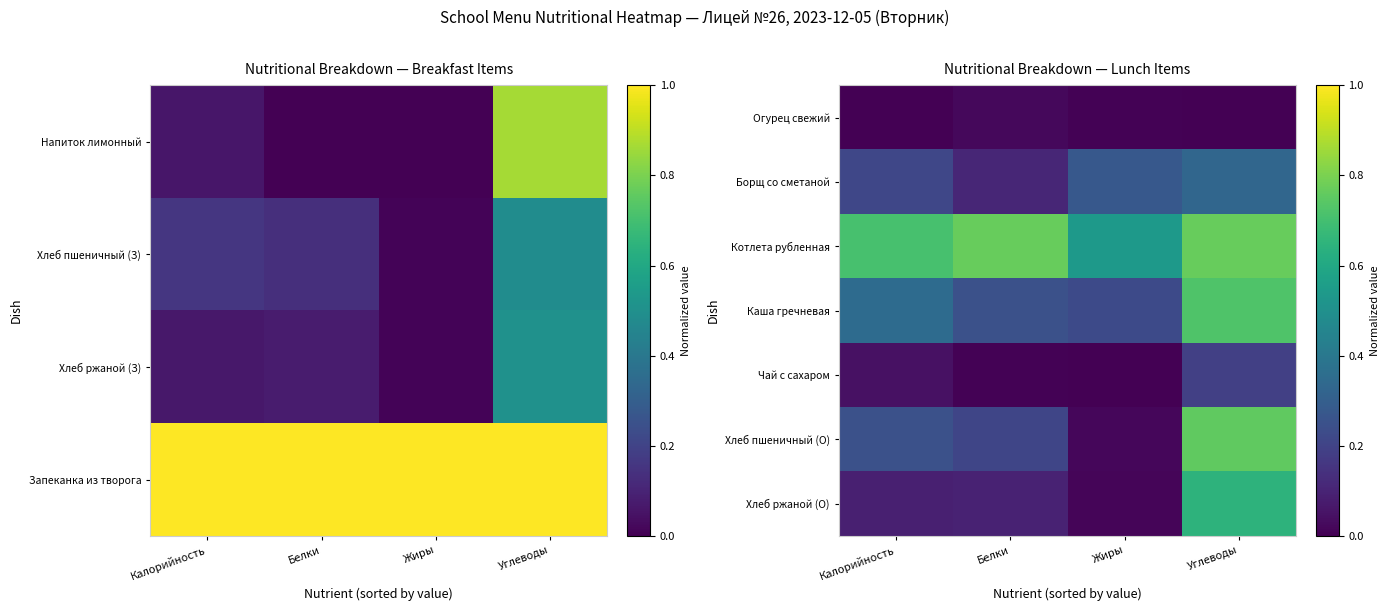

Reading right to left, transcribe all the data shown in this chart.

Огурец свежий: Углеводы=0.0	Жиры=0.0	Белки=0.0	Калорийность=0.0
Борщ со сметаной: Углеводы=0.3	Жиры=0.3	Белки=0.1	Калорийность=0.2
Котлета рубленная: Углеводы=0.8	Жиры=0.5	Белки=0.8	Калорийность=0.7
Каша гречневая: Углеводы=0.7	Жиры=0.2	Белки=0.2	Калорийность=0.3
Чай с сахаром: Углеводы=0.2	Жиры=0.0	Белки=0.0	Калорийность=0.0
Хлеб пшеничный (О): Углеводы=0.8	Жиры=0.0	Белки=0.2	Калорийность=0.2
Хлеб ржаной (О): Углеводы=0.6	Жиры=0.0	Белки=0.1	Калорийность=0.1